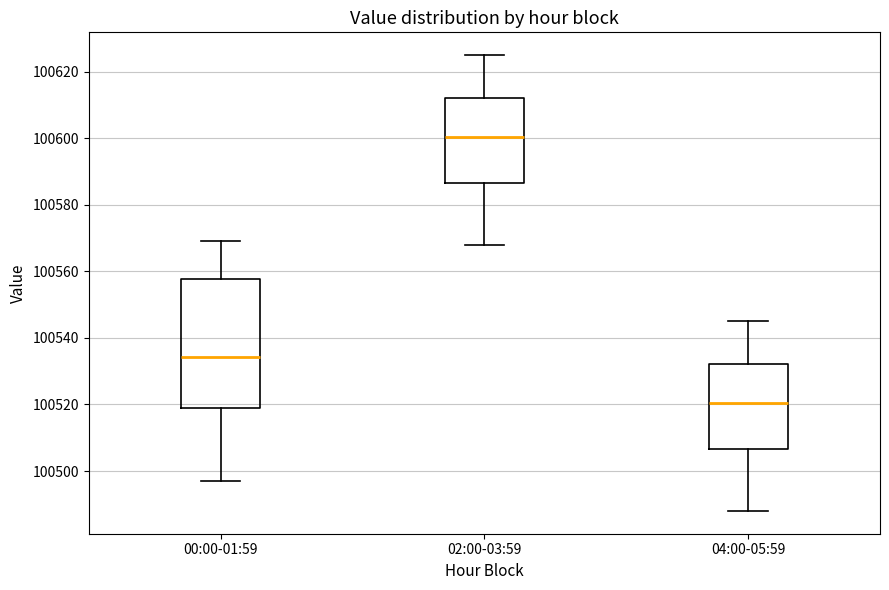

Comparing the boxes themselves (not the whiskers), which one is the tallest?

00:00-01:59